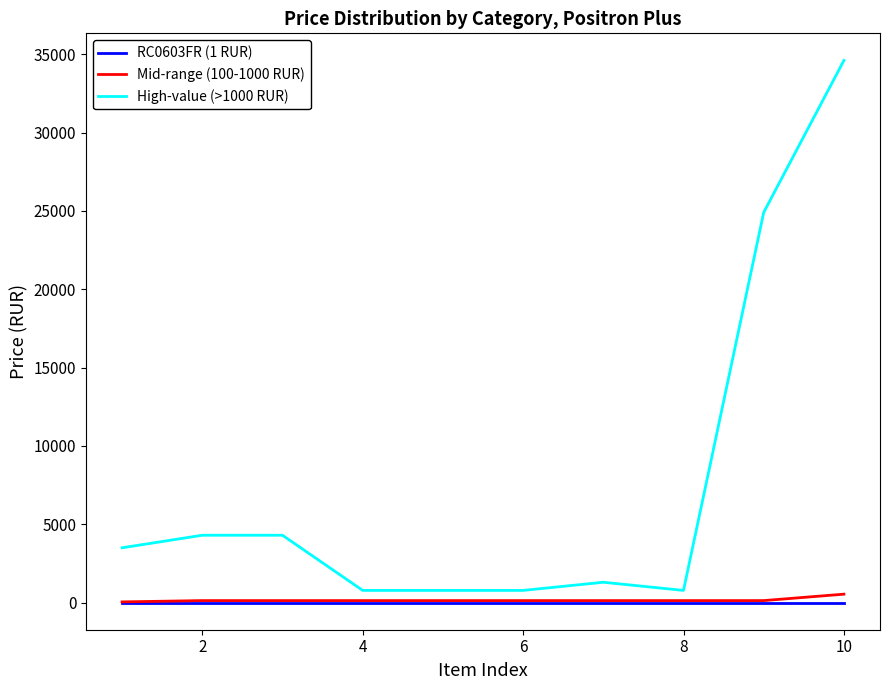

True or false: RC0603FR (1 RUR) and High-value (>1000 RUR) cross at least once.

False